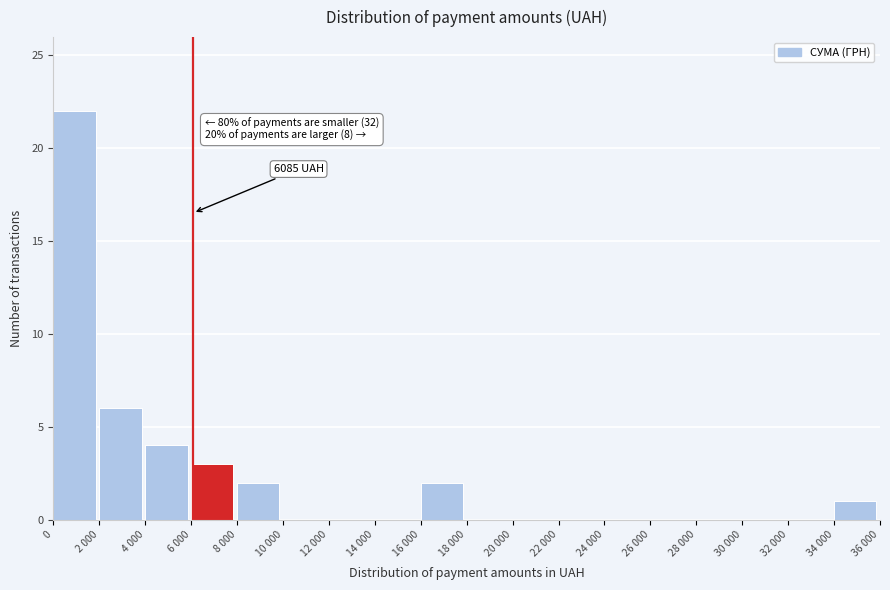

Reading left to right, transcribe all the data shown in this chart.

0=22	2 000=6	4 000=4	6 000=3	8 000=2	10 000=0	12 000=0	14 000=0	16 000=2	18 000=0	20 000=0	22 000=0	24 000=0	26 000=0	28 000=0	30 000=0	32 000=0	34 000=1